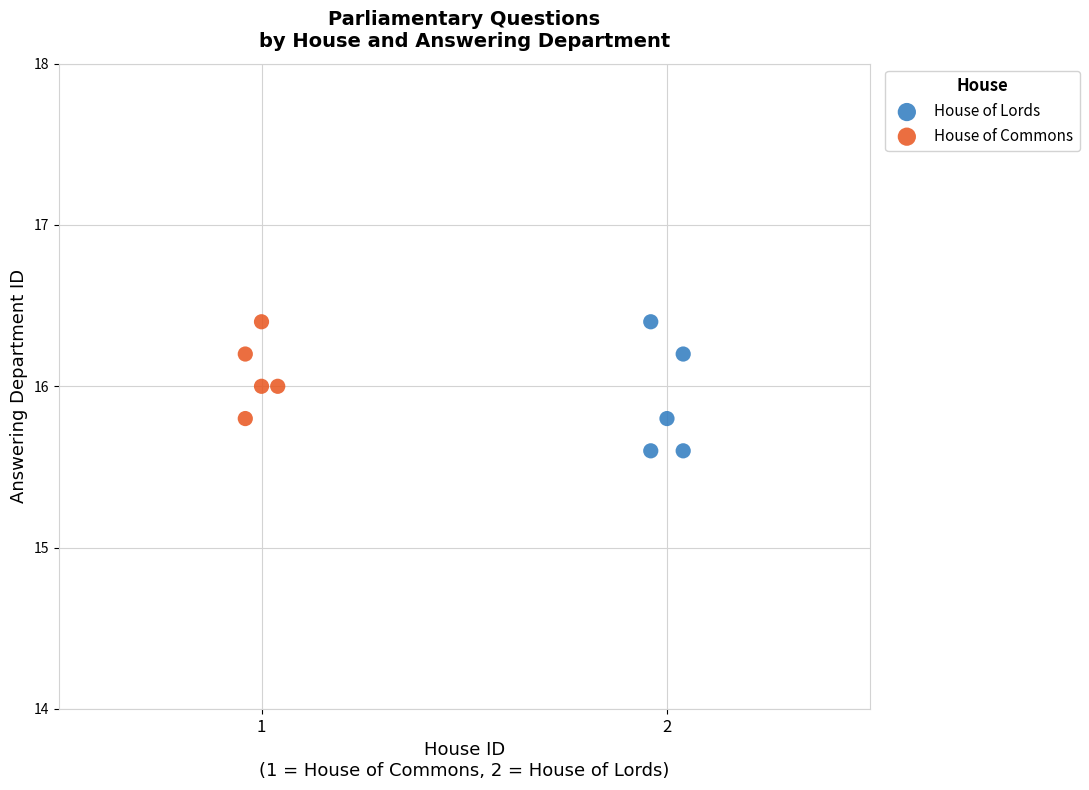

Which series reaches the minimum Y coordinate?

House of Lords